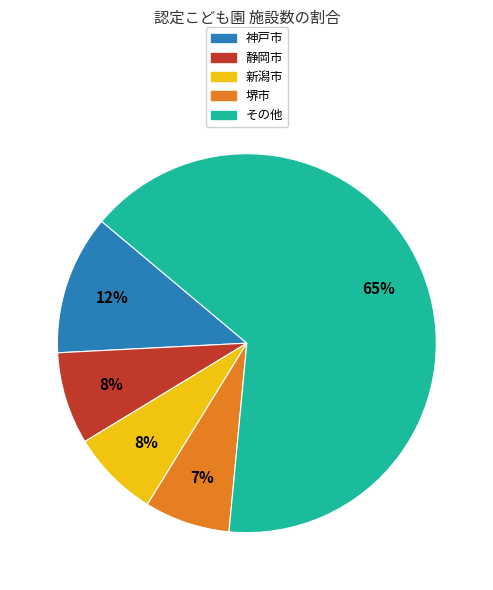

How many segments does this pie chart have?

5